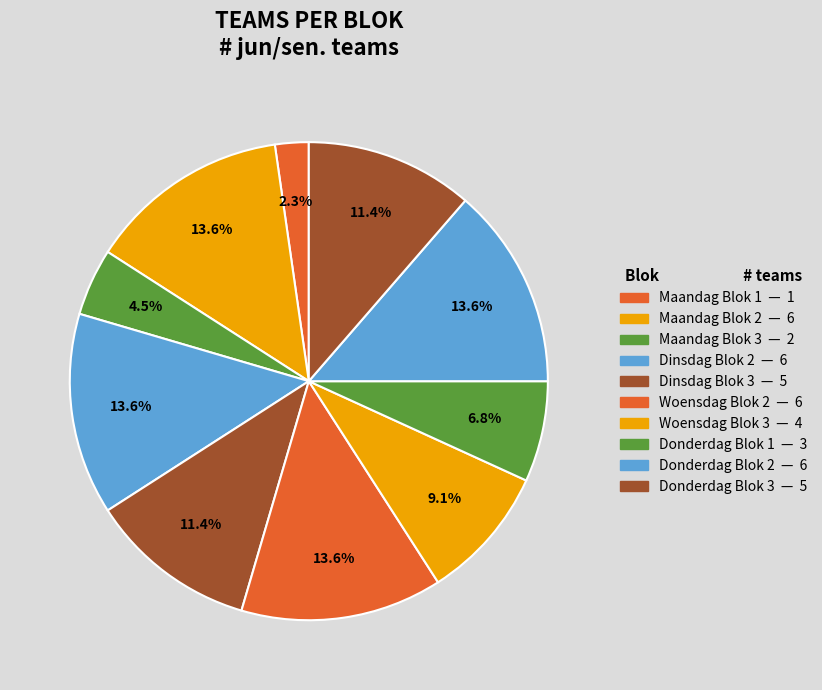

How many segments does this pie chart have?

10